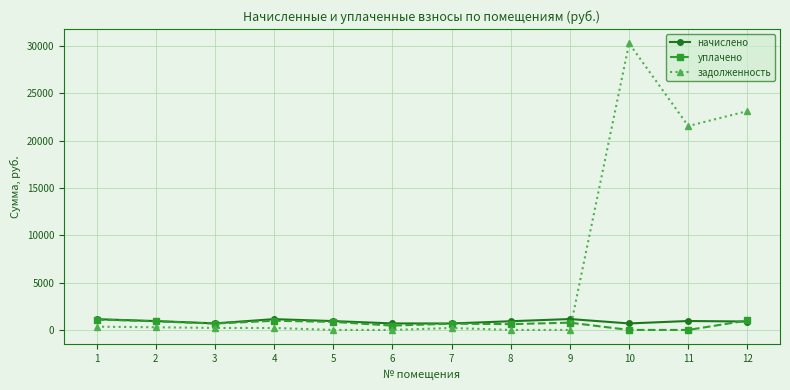

At 11, list the series in order from largest to smallest.

задолженность, начислено, уплачено